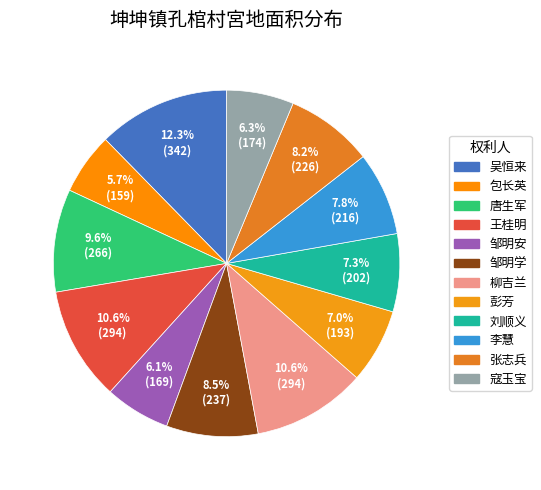

What is the change in value from 柳吉兰 to 李慧?

-77.7